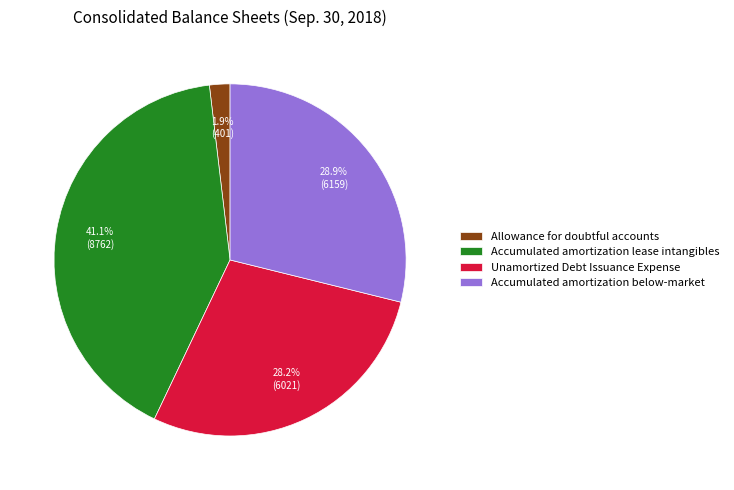

To the nearest percent, what percentage of the pie is Allowance for doubtful accounts?

2%